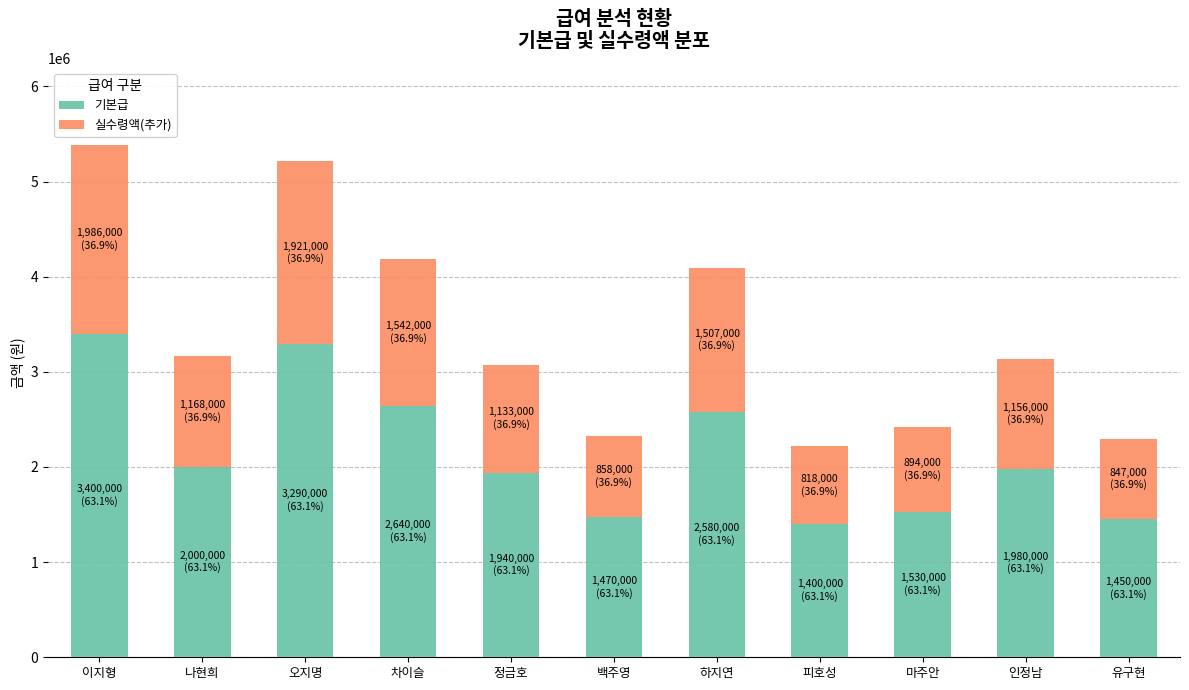

What is the difference between the second highest and second lowest values in the 기본급 series?

1840000